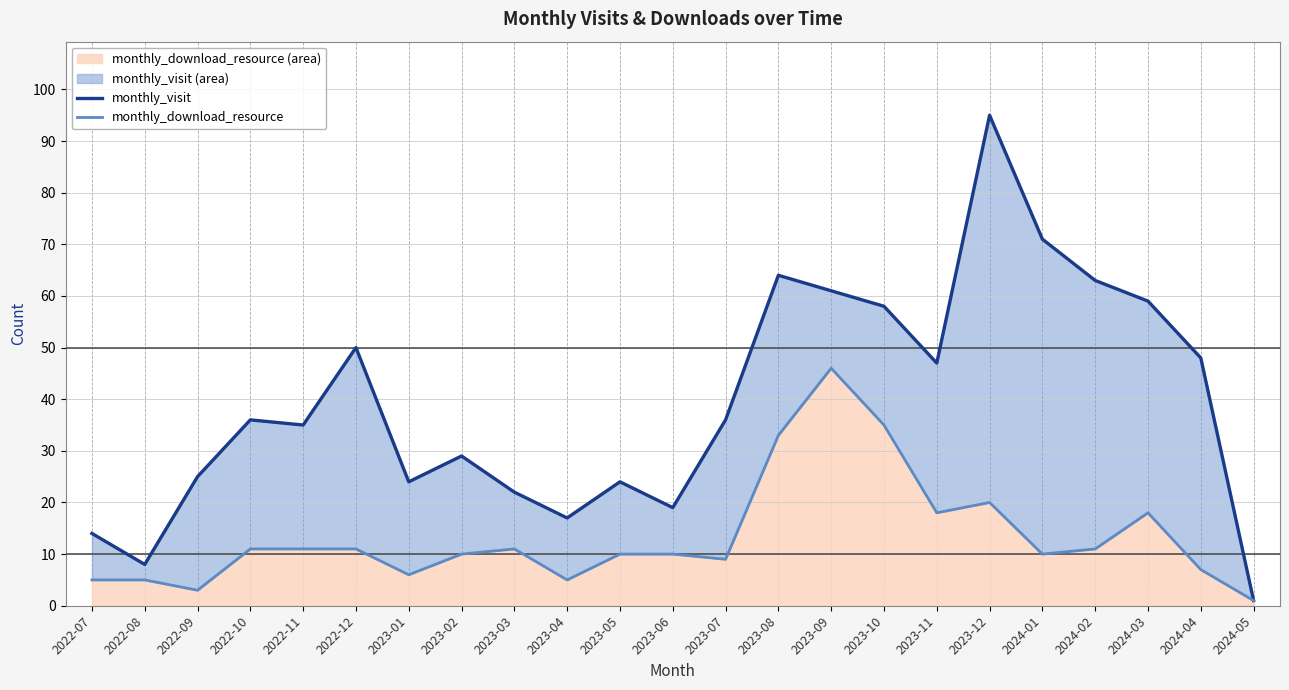

At which label is monthly_visit closest to 48?

2024-04